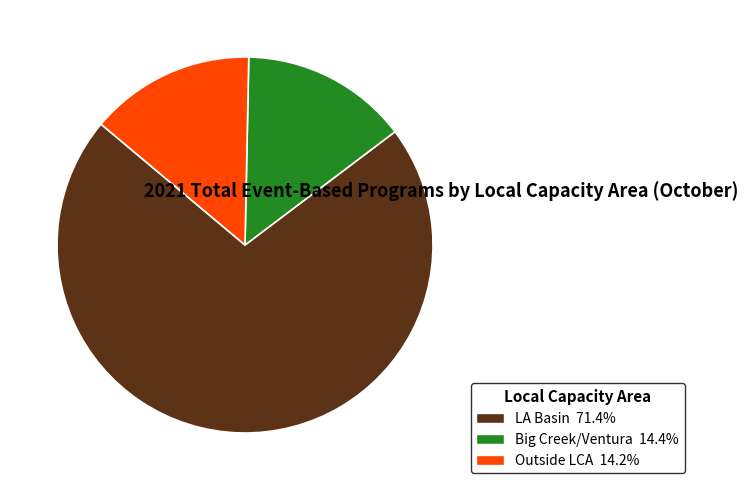

How many slices are in this pie chart?

3